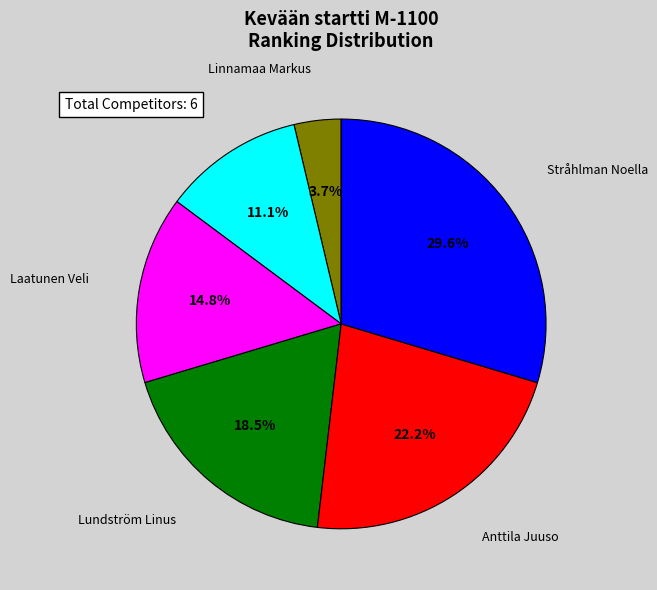

True or false: Anttila Juuso accounts for 29% of the total.

False